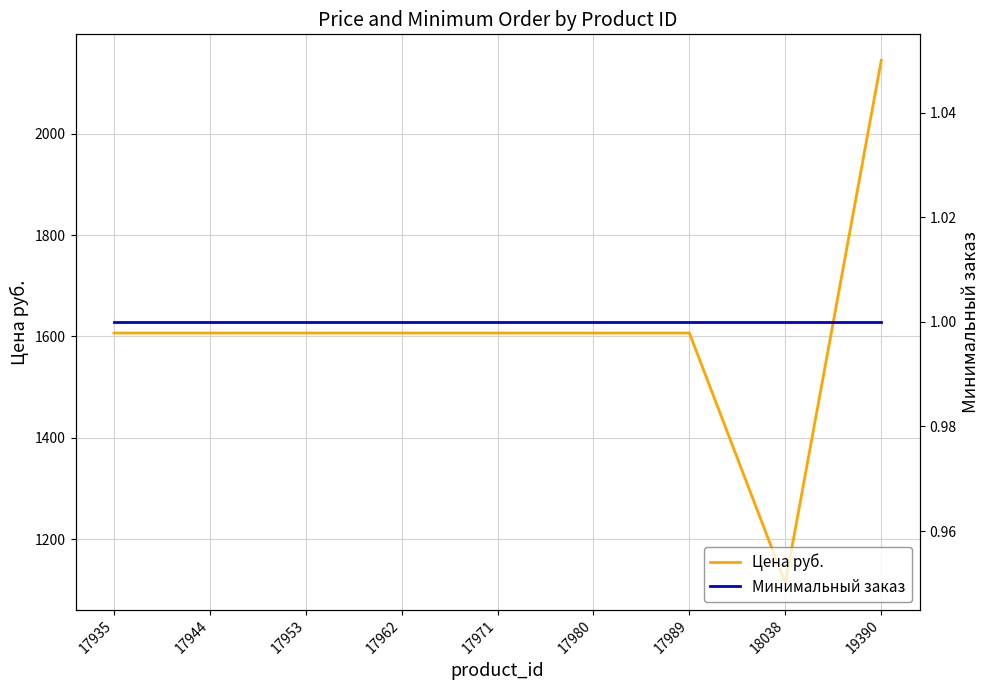

What is the average value of the Минимальный заказ series?

1.0